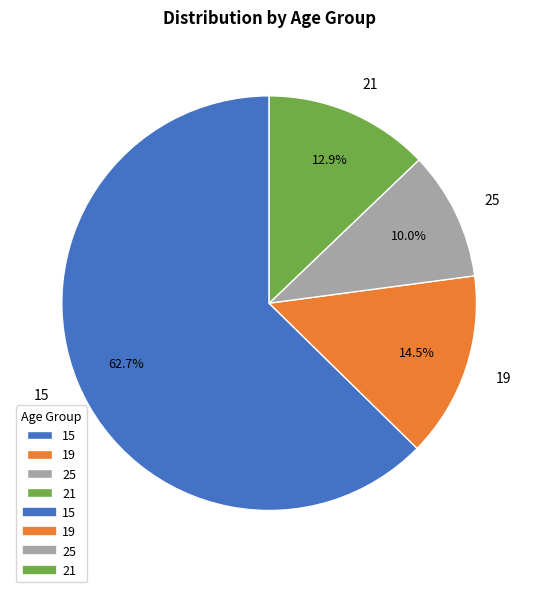

To the nearest percent, what is the combined percentage of 21 and 19?

27%